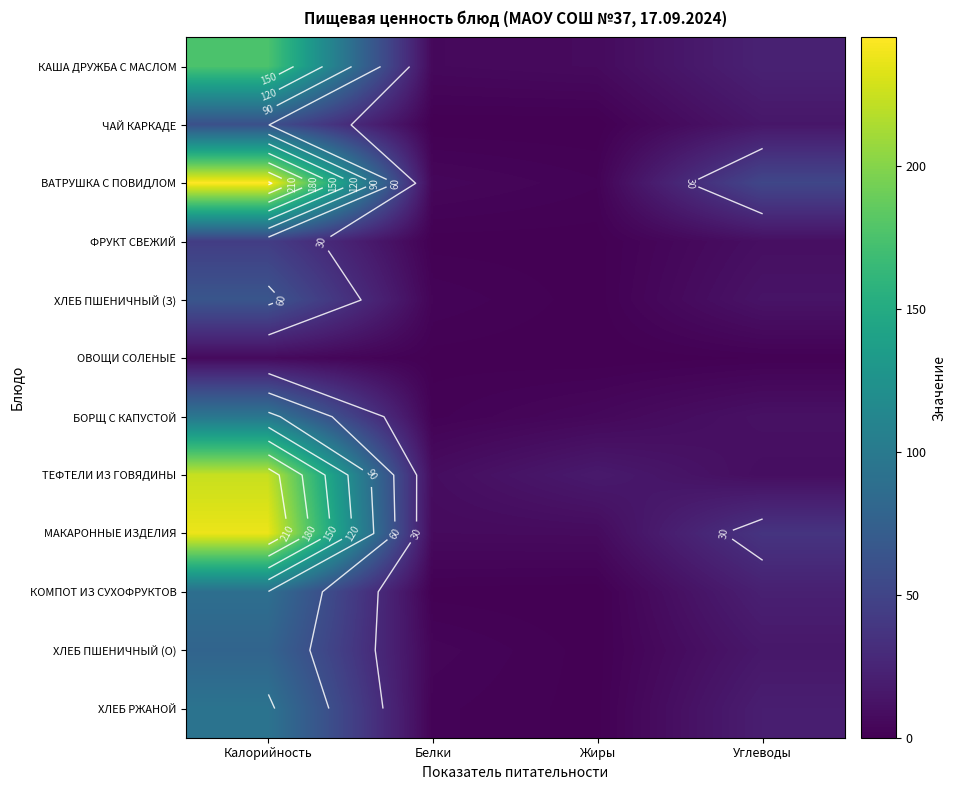

True or false: ХЛЕБ ПШЕНИЧНЫЙ (О) has a value of 0.5 at Жиры.

False